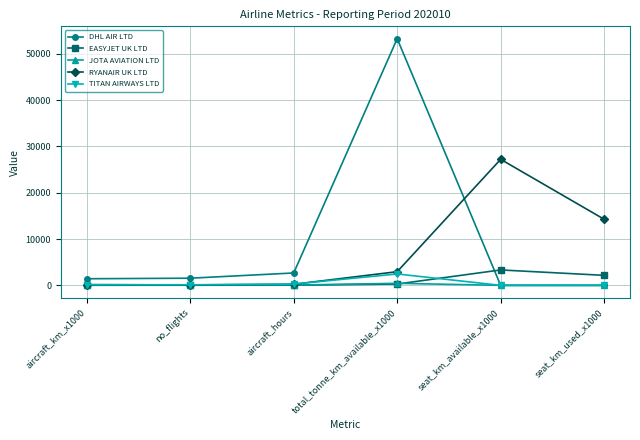

What value does the EASYJET UK LTD series have at total_tonne_km_available_x1000?

283.0